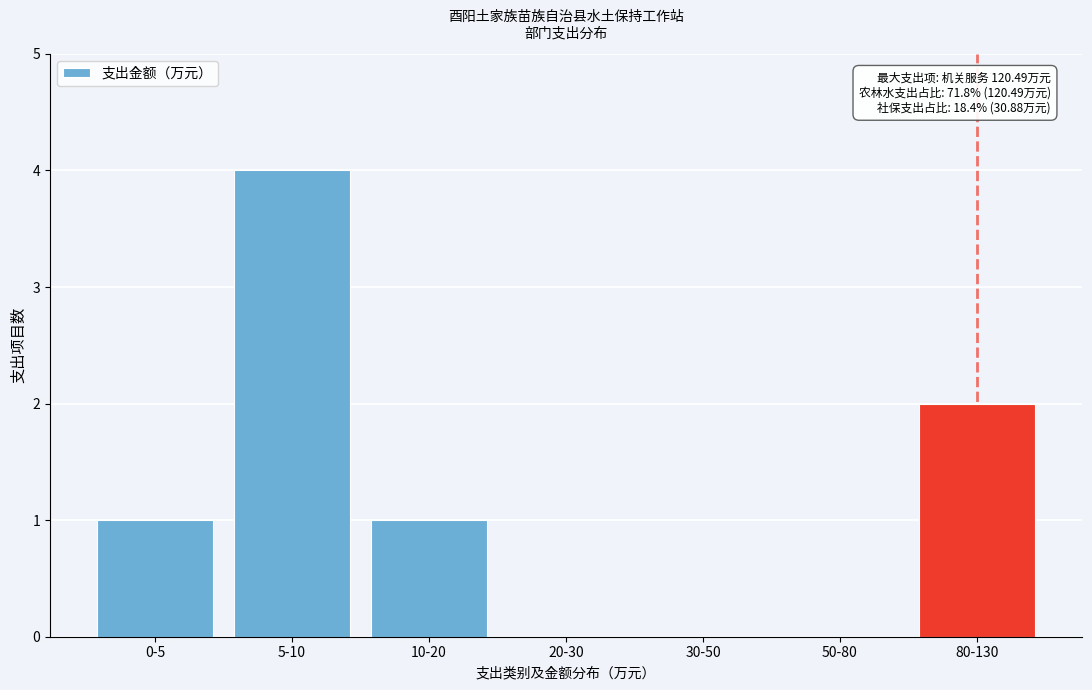

Reading right to left, transcribe all the data shown in this chart.

80-130=2	50-80=0	30-50=0	20-30=0	10-20=1	5-10=4	0-5=1